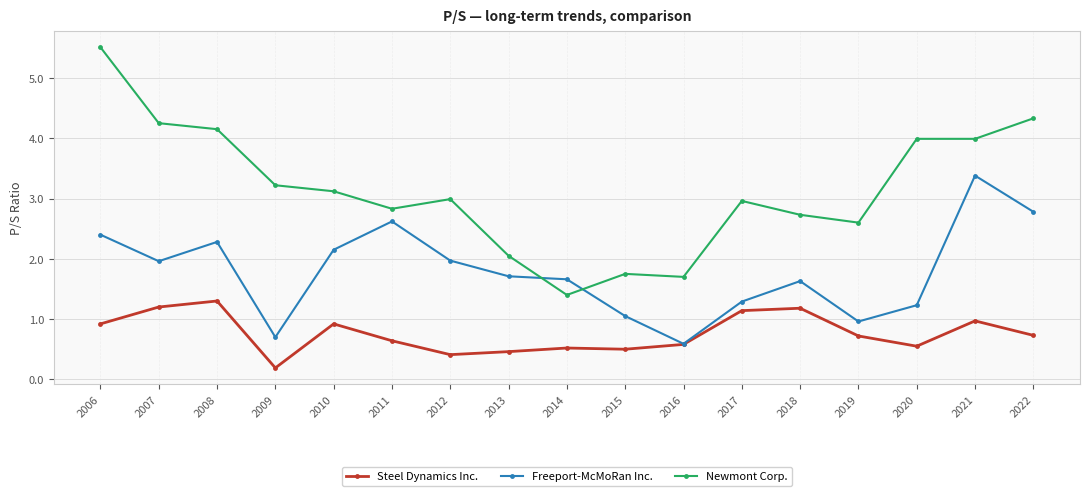

Rank the series at 2013 from lowest to highest value.

Steel Dynamics Inc., Freeport-McMoRan Inc., Newmont Corp.